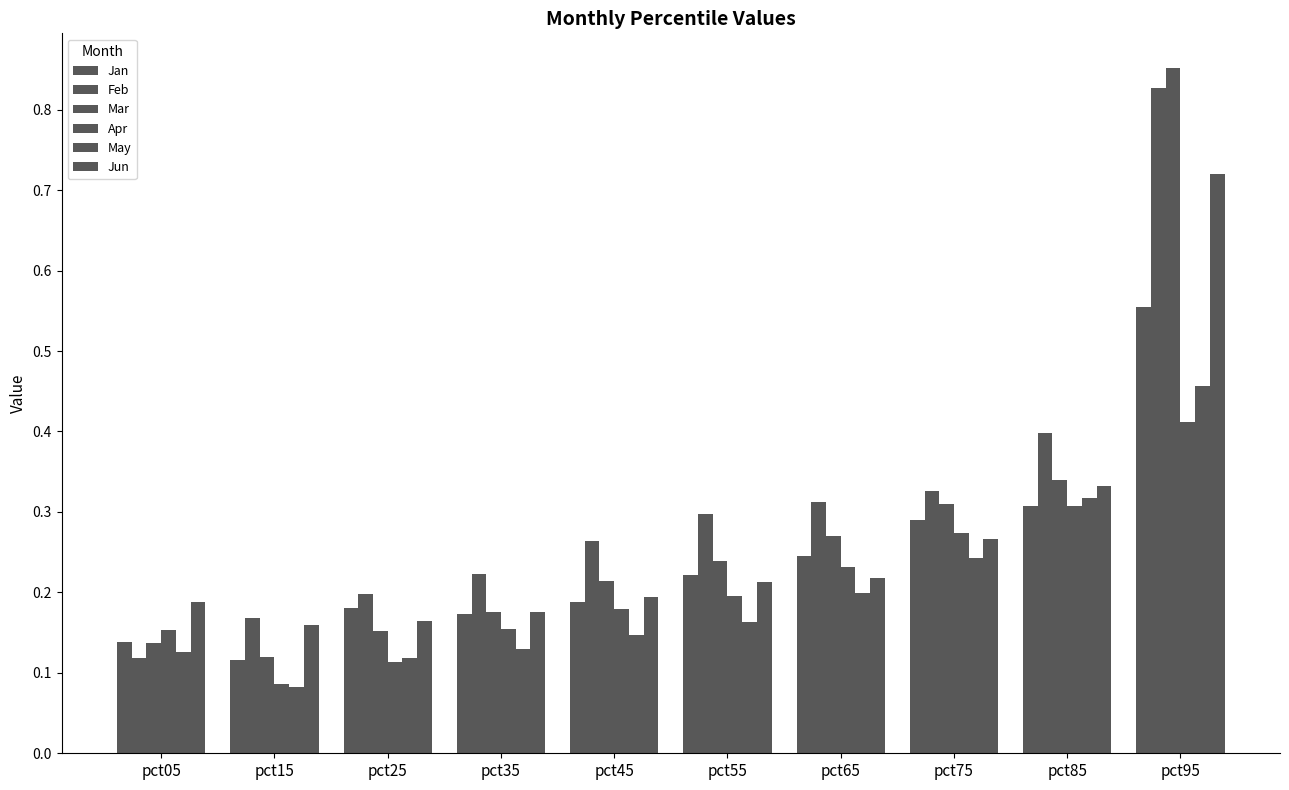

What is the average value of the Jan series?

0.2